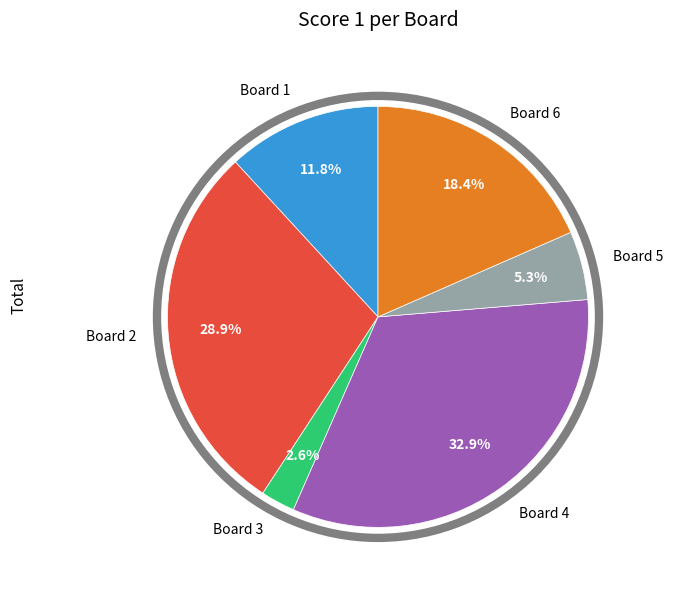

Do Board 2 and Board 3 together represent more than half of the pie?

No